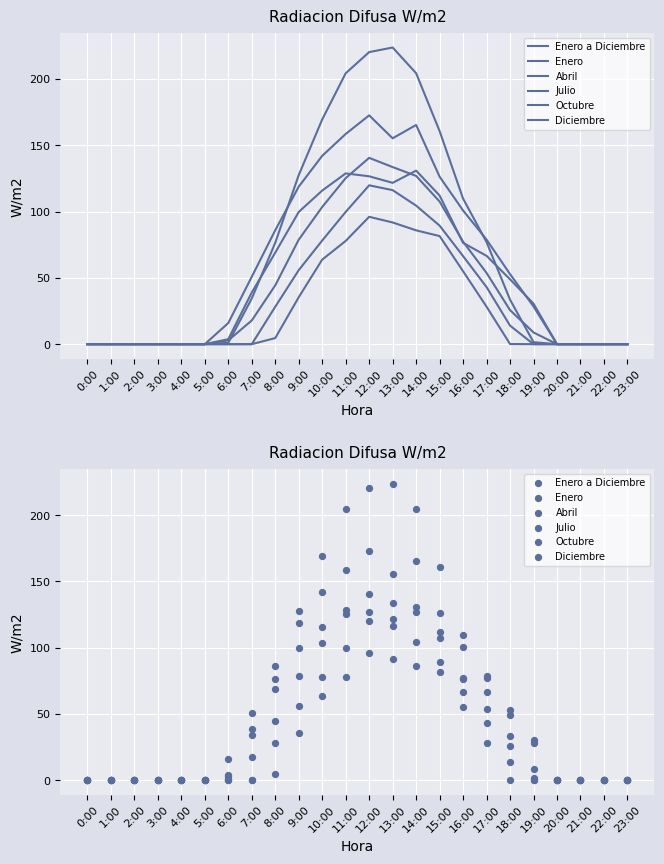

Which series contains the highest Y value?

Octubre